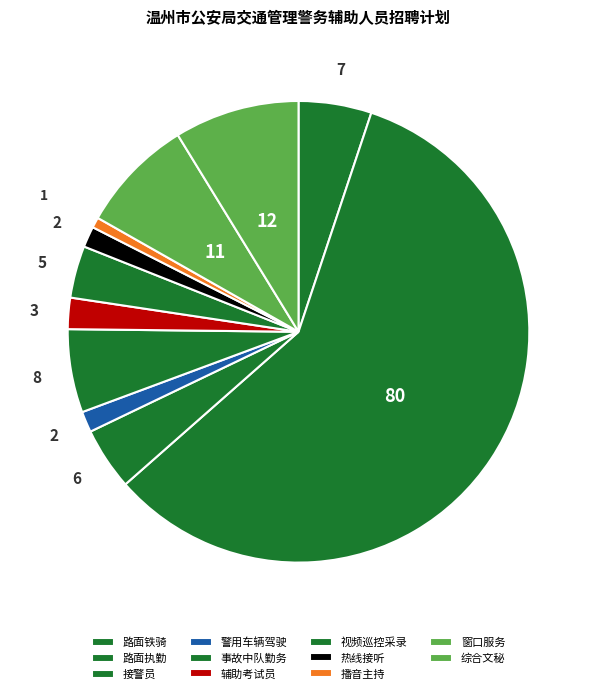

Combined, what portion of the pie is 综合文秘 and 路面铁骑?

13.9%